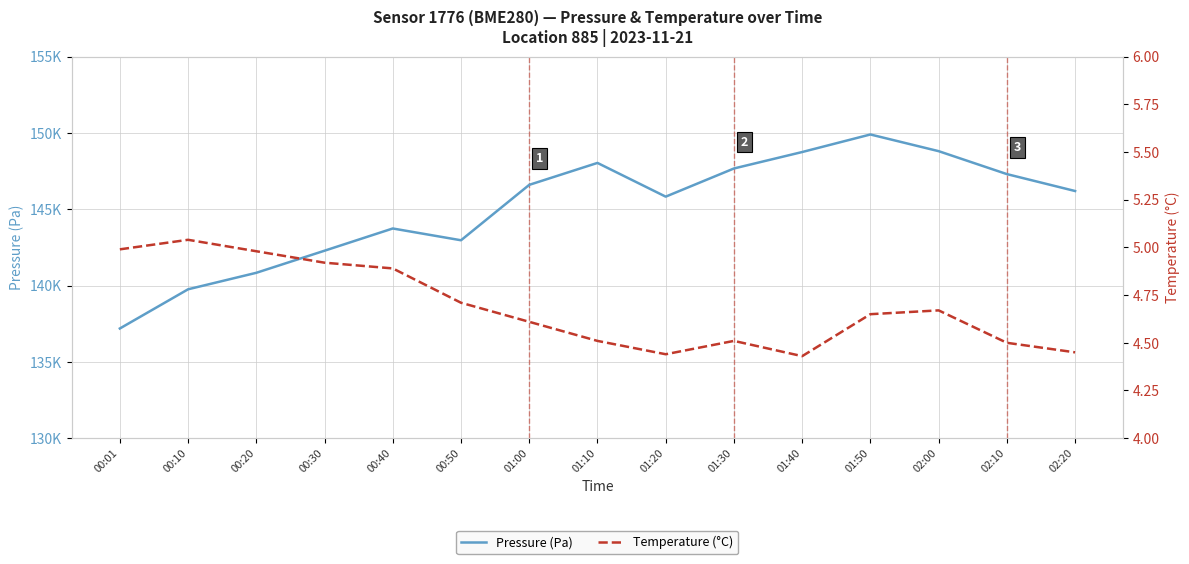

At which label does temperature reach its minimum?

01:40